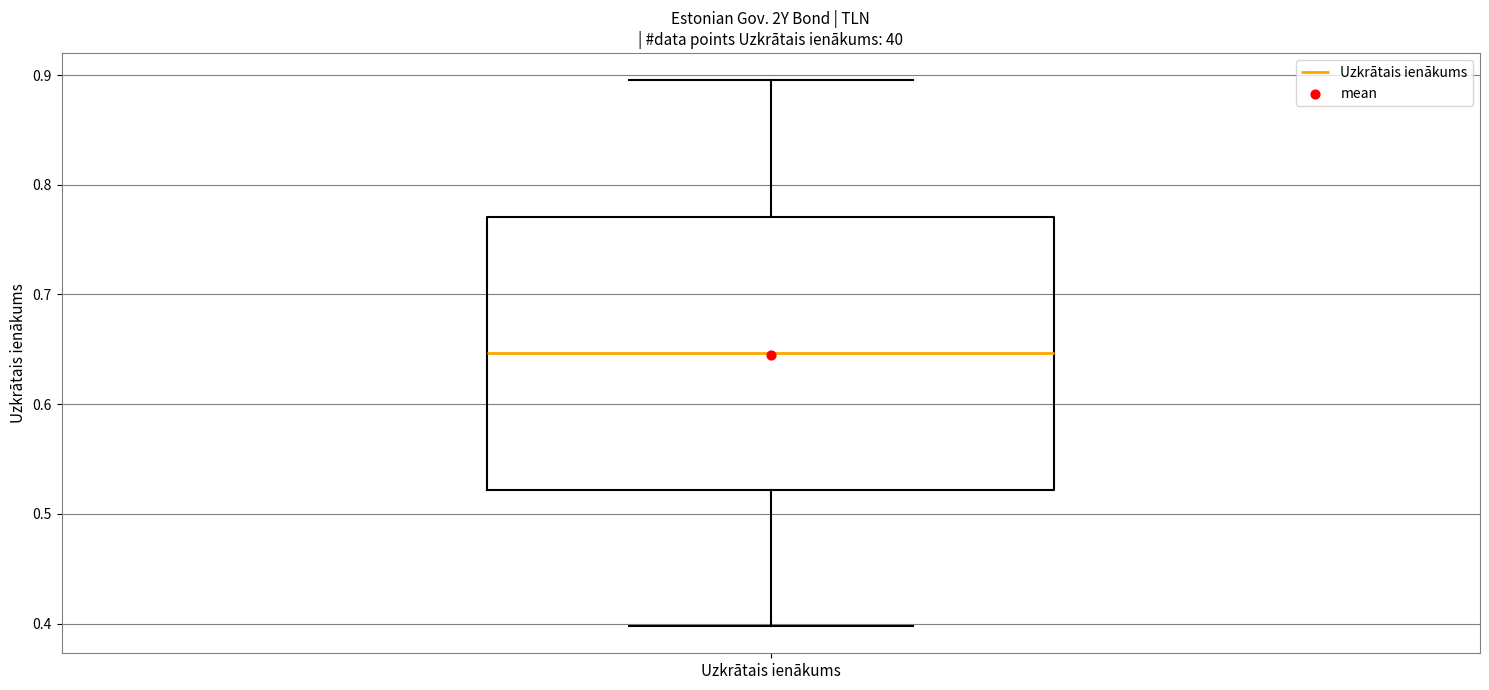

Where does the median line of the box for Uzkrātais ienākums sit on the y-axis? The values are not printed on the chart, so give them approximately, as read against the axis.

0.65